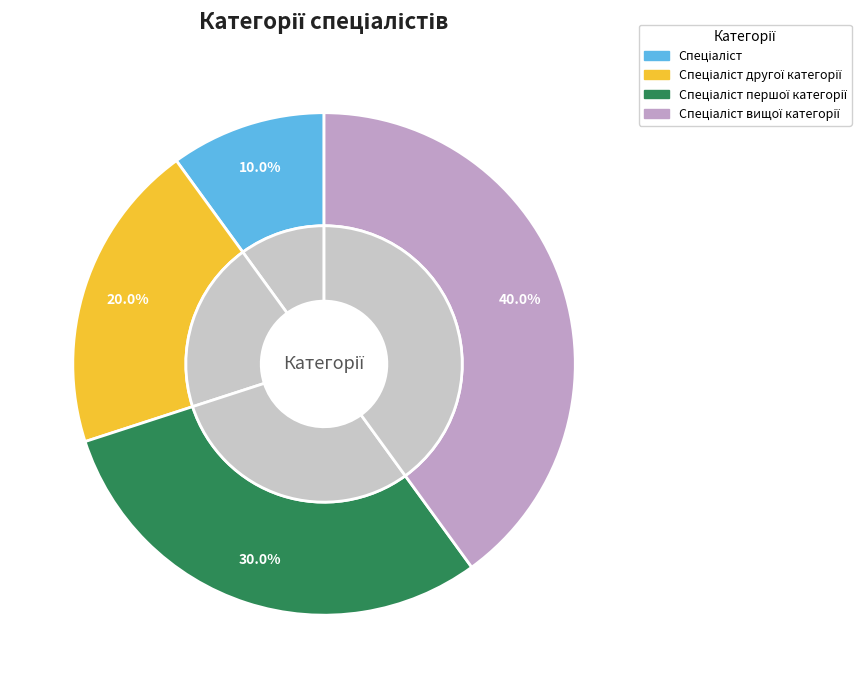

Combined, do Спеціаліст вищої категорії and Спеціаліст першої категорії account for over 50%?

Yes